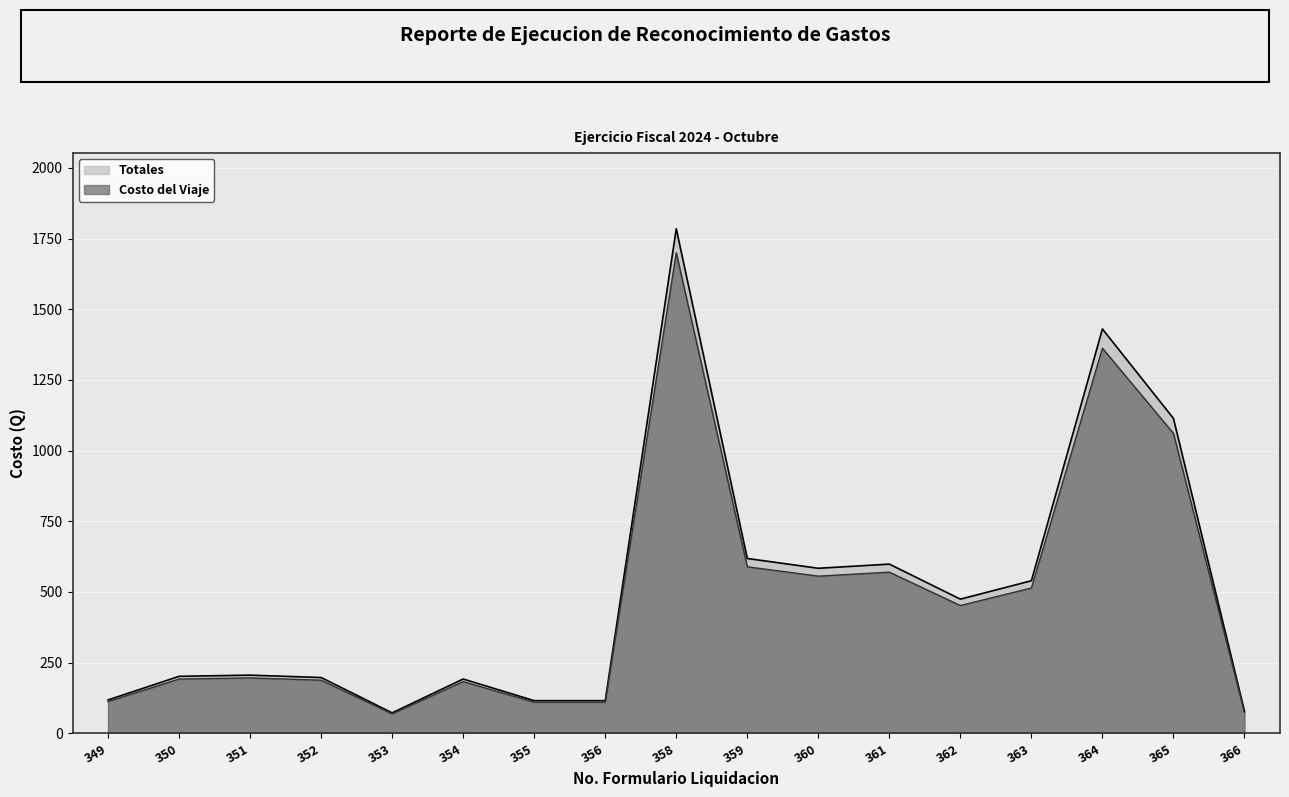

Which series has the largest total across all categories?

Totales